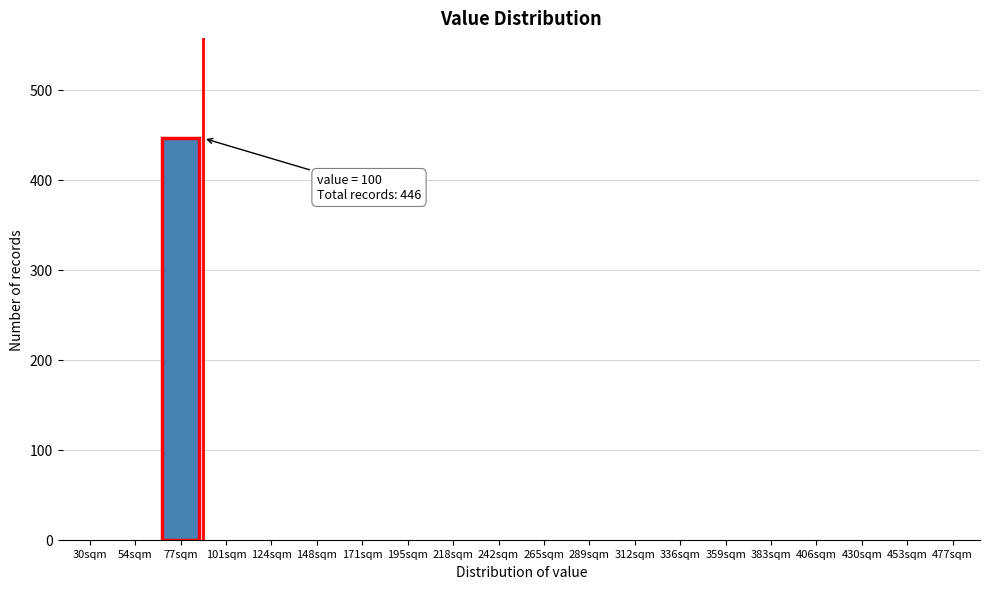

Reading left to right, extract all data points from this chart.

30sqm=0	54sqm=0	77sqm=446	101sqm=0	124sqm=0	148sqm=0	171sqm=0	195sqm=0	218sqm=0	242sqm=0	265sqm=0	289sqm=0	312sqm=0	336sqm=0	359sqm=0	383sqm=0	406sqm=0	430sqm=0	453sqm=0	477sqm=0